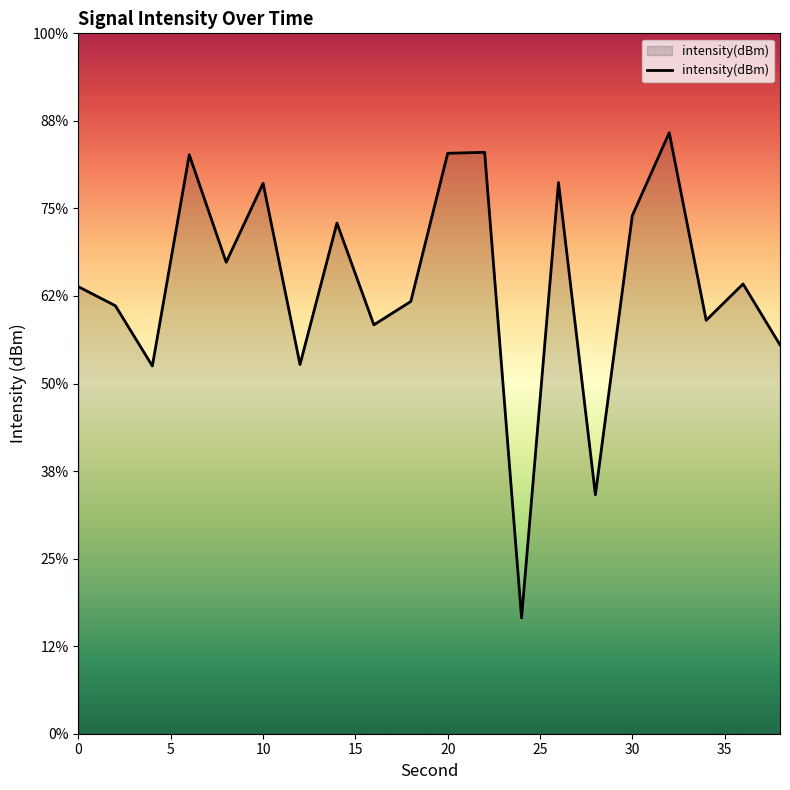

True or false: the data shows -222.4 at 4.

False